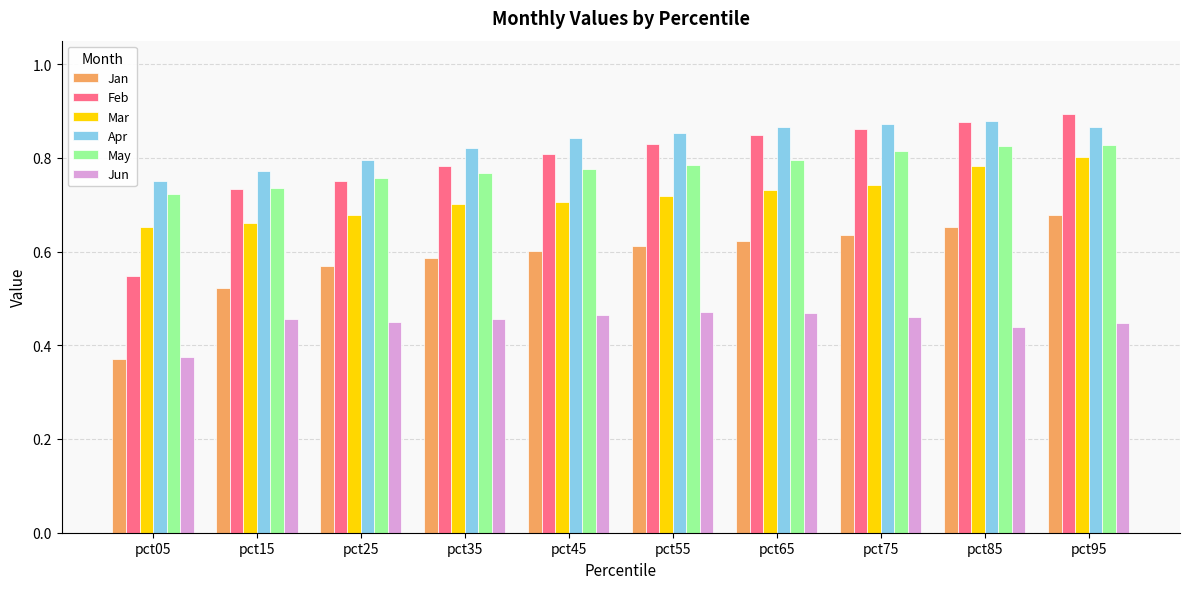

Count the number of categories in the chart.

10